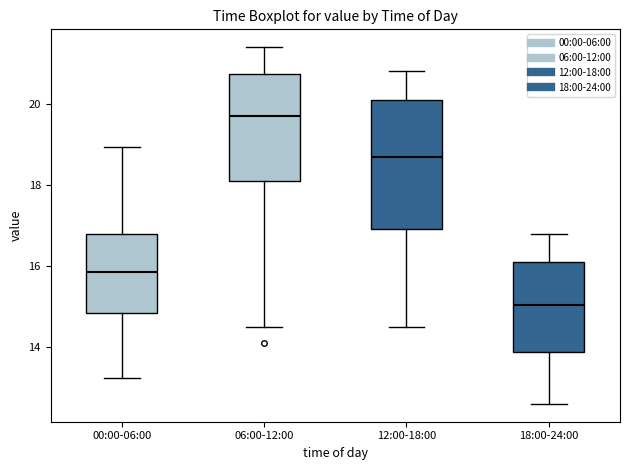

Which box is the tallest, from its lower edge to its upper edge?

12:00-18:00